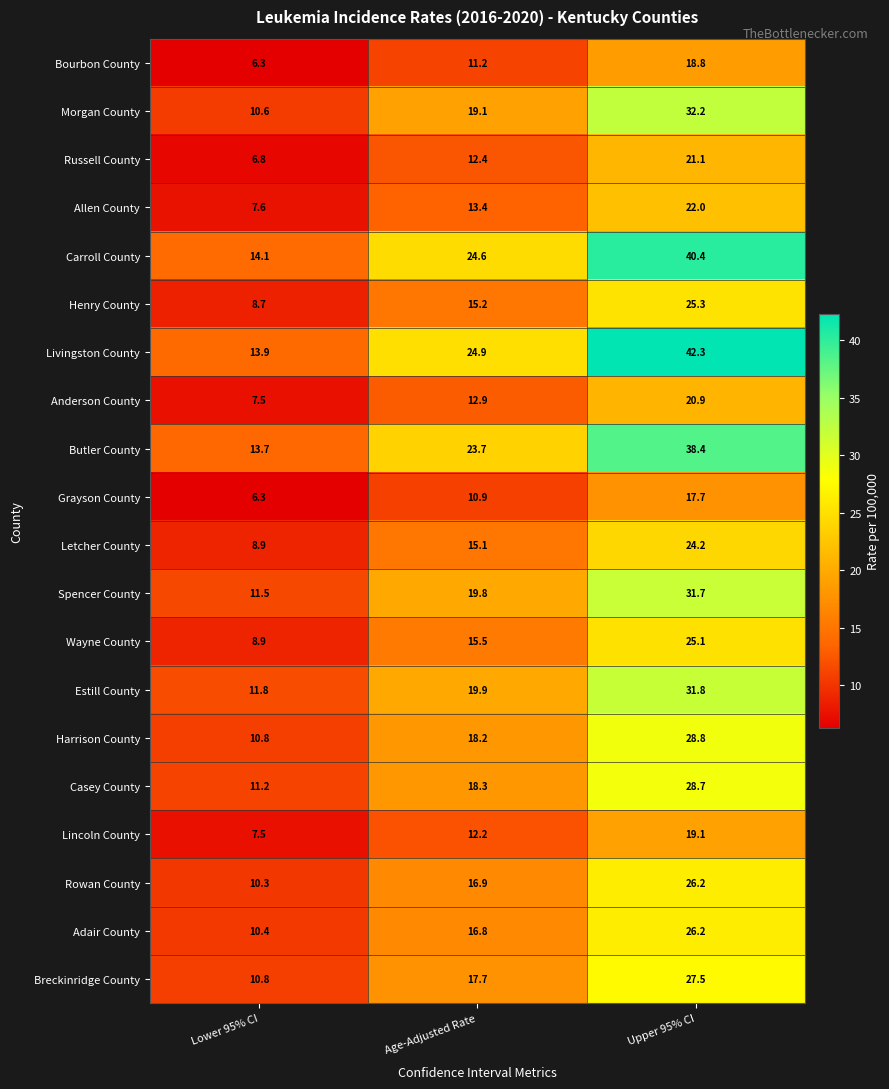

The Anderson County series shows 12.9 at Age-Adjusted Rate. True or false?

True